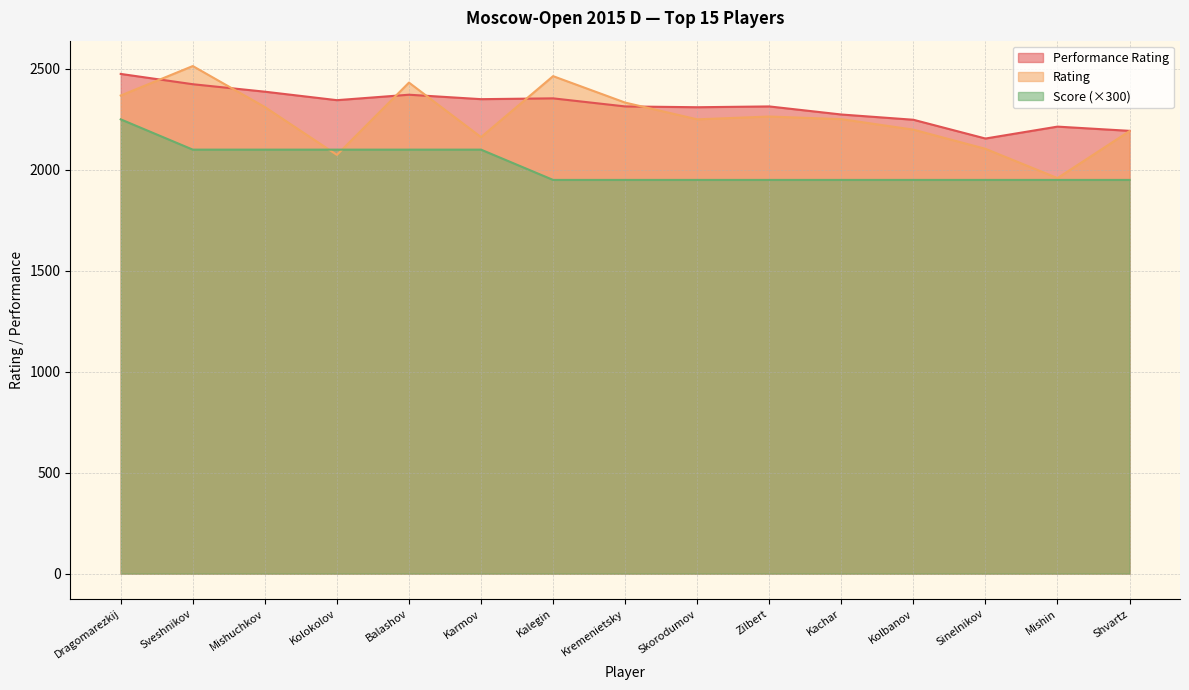

What is the label of the 2nd point from the left?

Sveshnikov